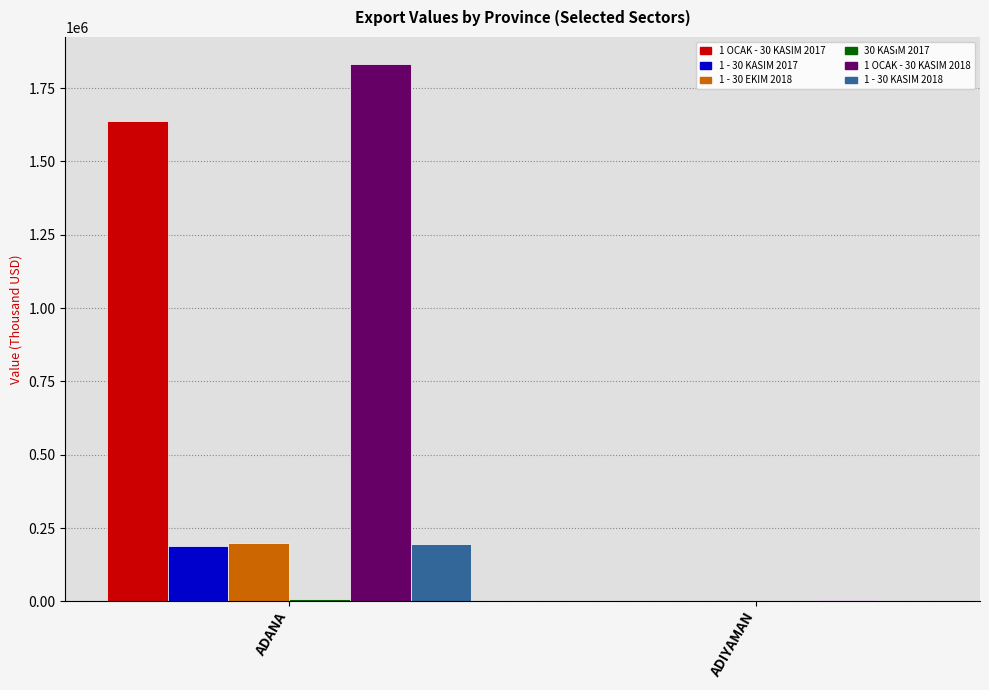

What is the sum of all 1 - 30 KASIM 2018 values?

196314.4